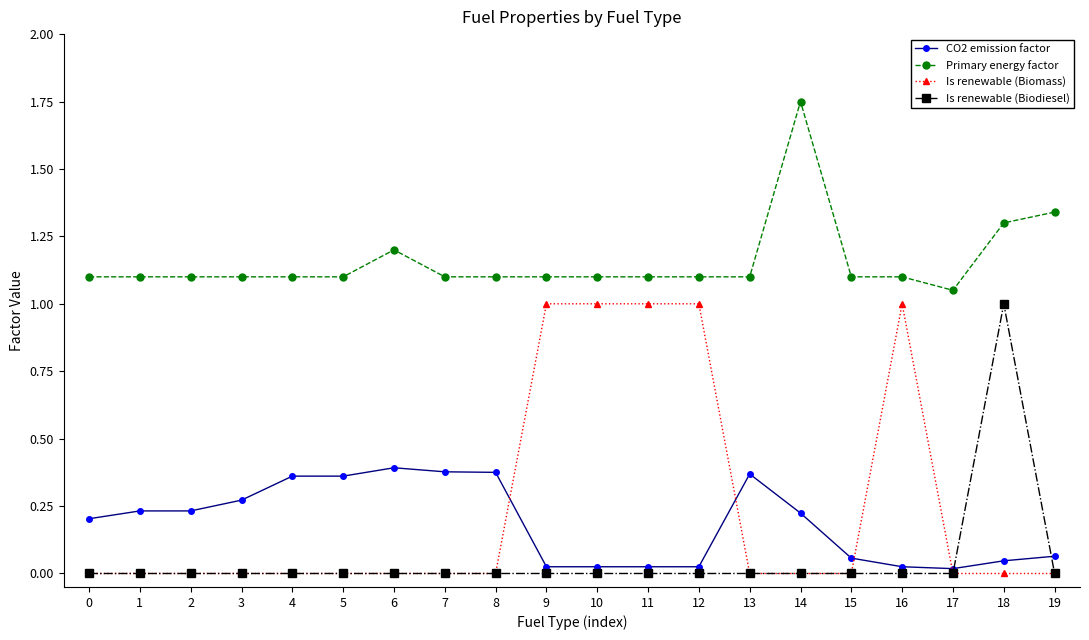

True or false: Primary energy factor and Is renewable (Biomass) intersect in this chart.

False